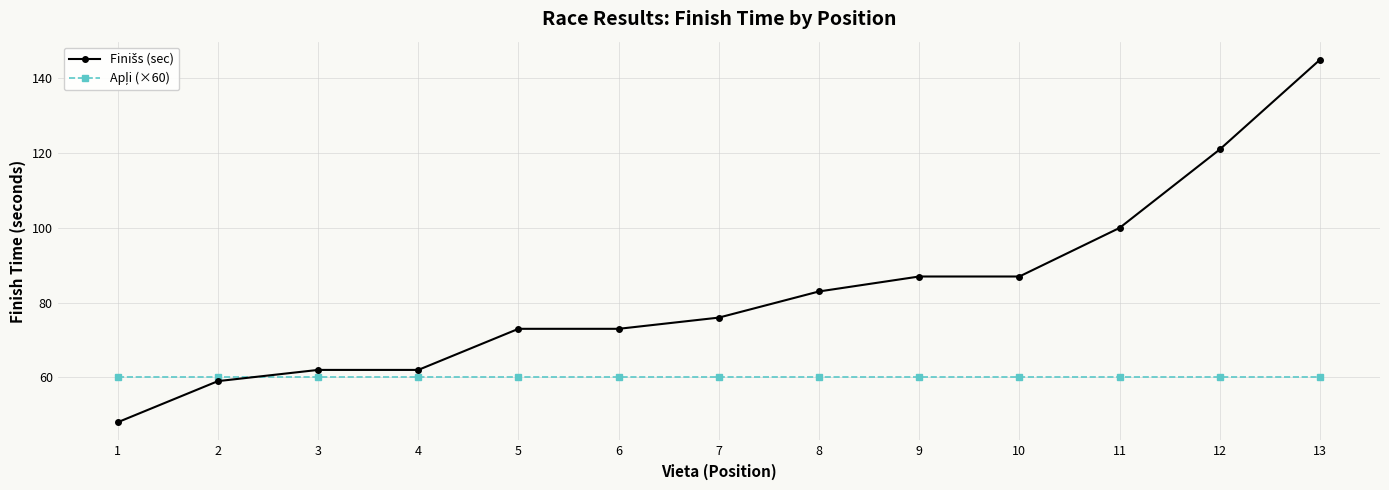

What is the total value across all series at 4?

122